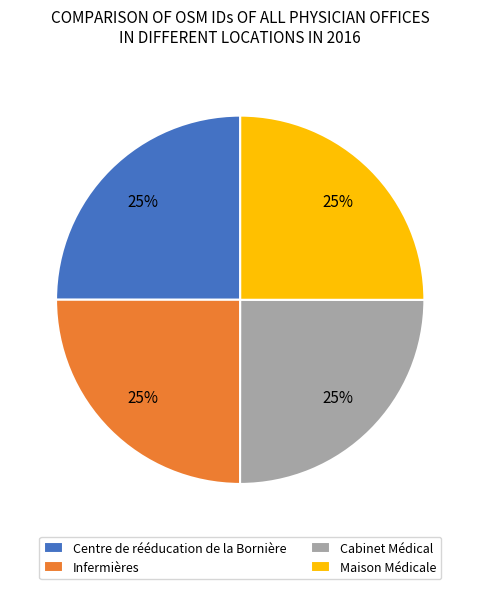

How many segments does this pie chart have?

4